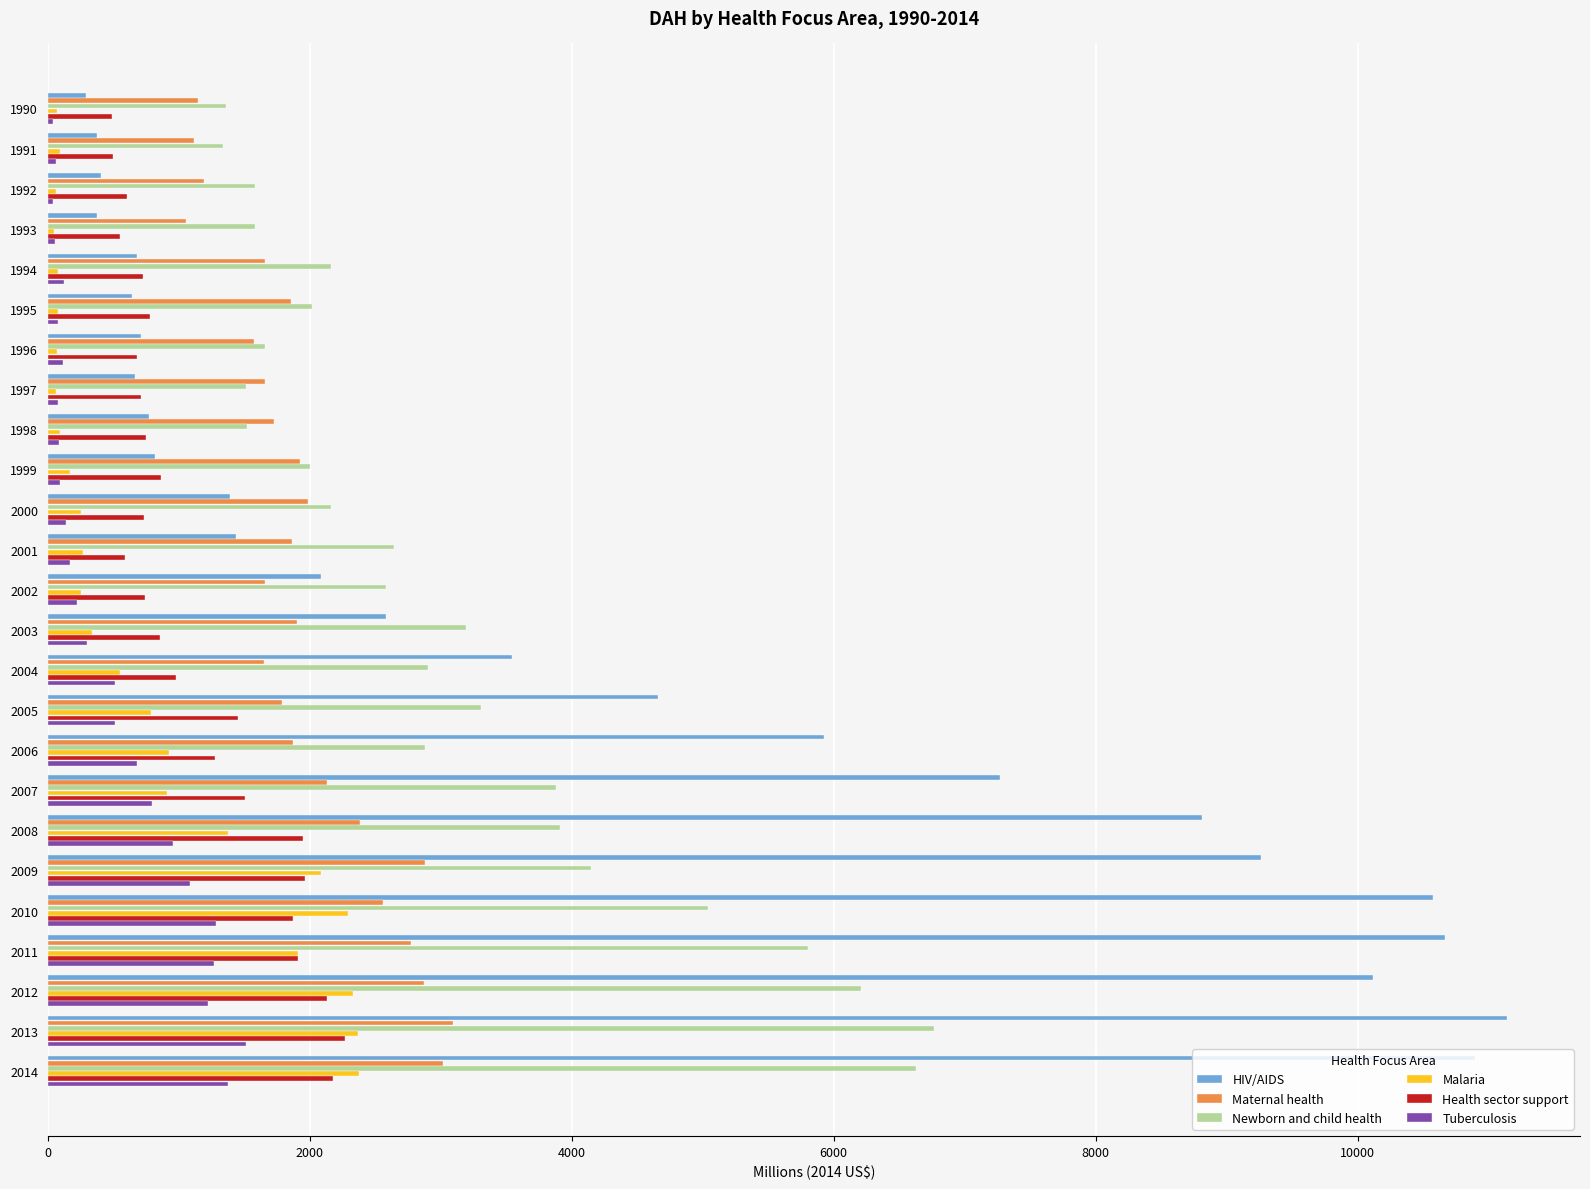

At which category does the chart reach its peak across all series?

2013